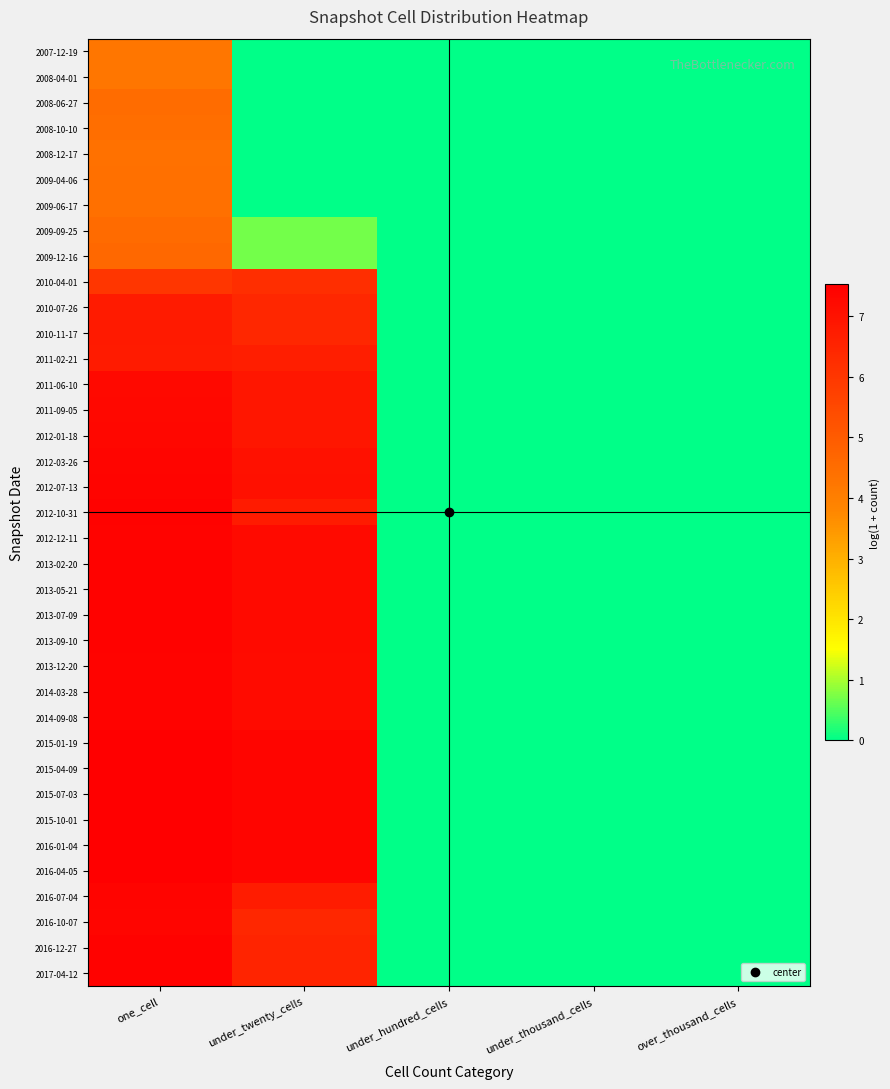

How many categories are shown in the chart?

5